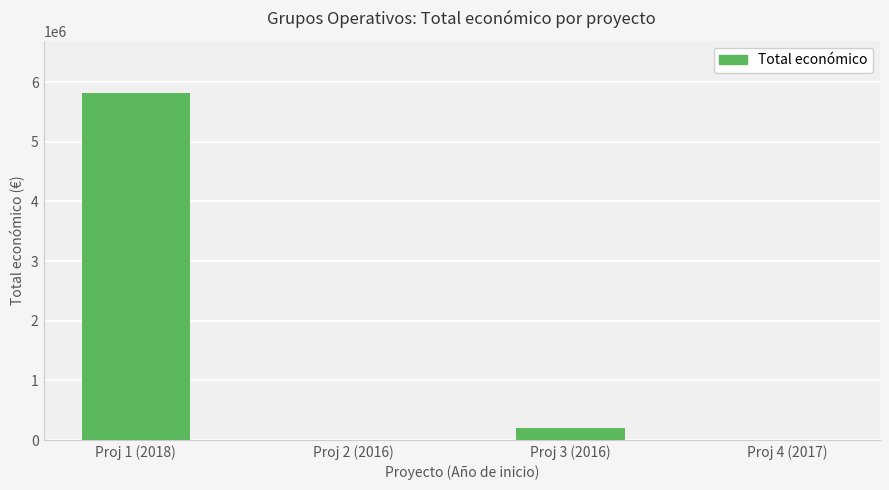

What is the change in value from Proj 2 (2016) to Proj 3 (2016)?

+193983